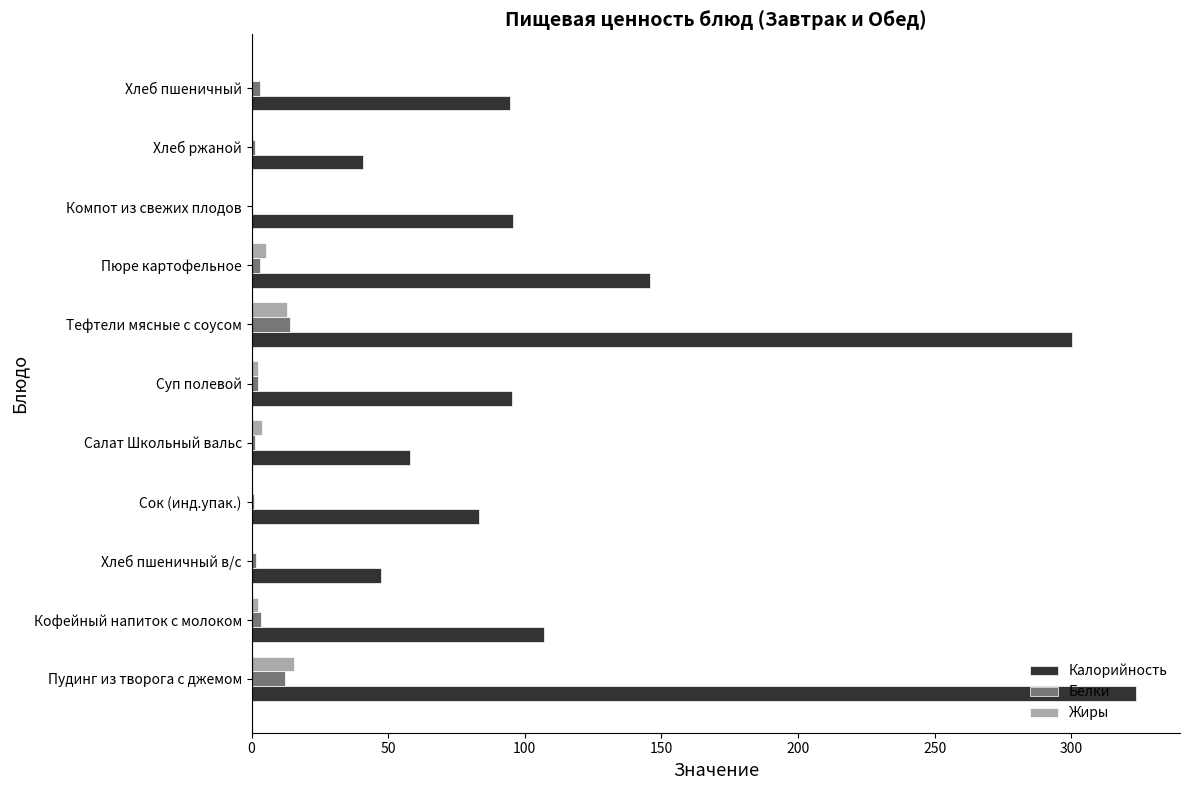

Which series has the largest range (max minus min)?

Калорийность